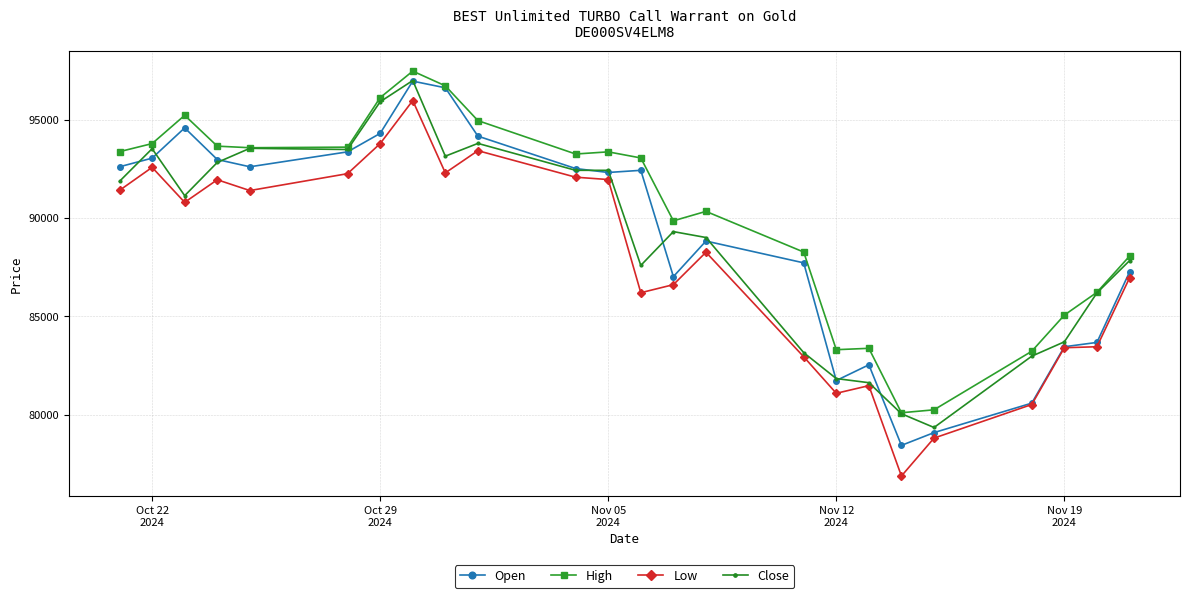

True or false: Low and High intersect in this chart.

False